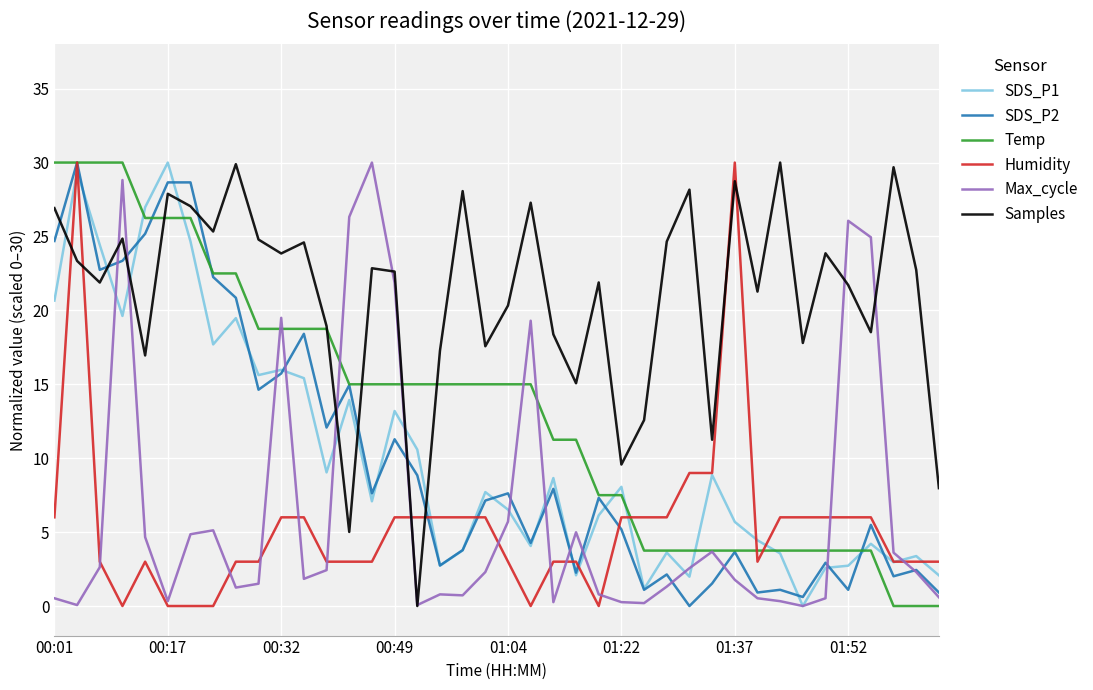

What is the maximum value shown in the chart?

30.0